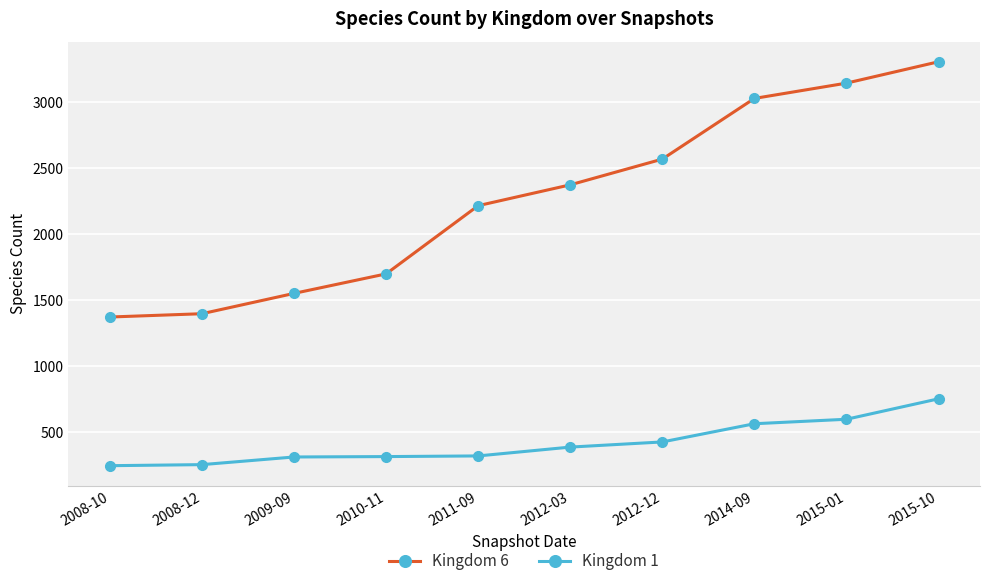

Which series has the largest range (max minus min)?

Kingdom 6